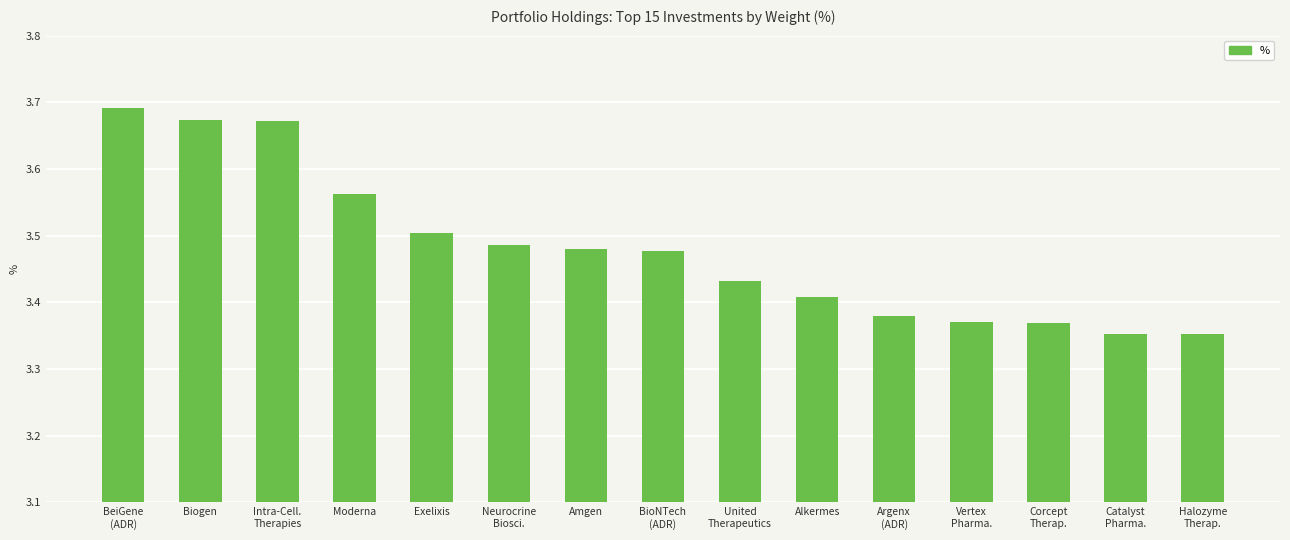

Does the chart contain any negative values?

No